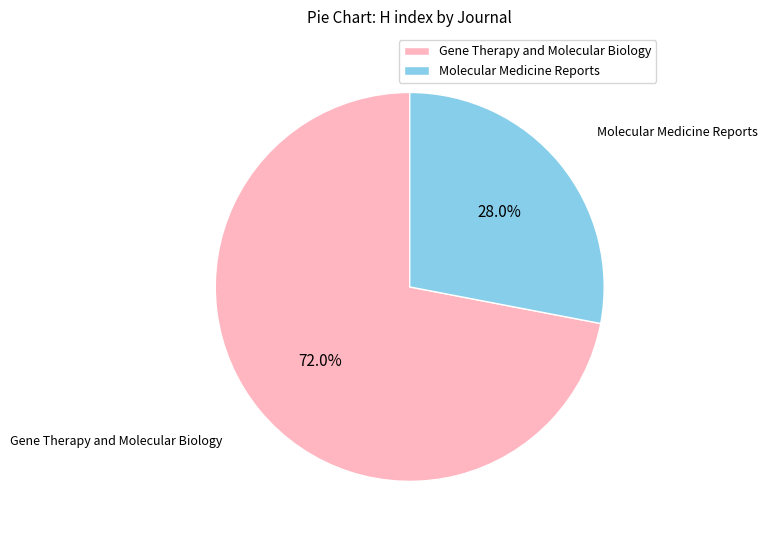

Which slice is the largest?

Gene Therapy and Molecular Biology